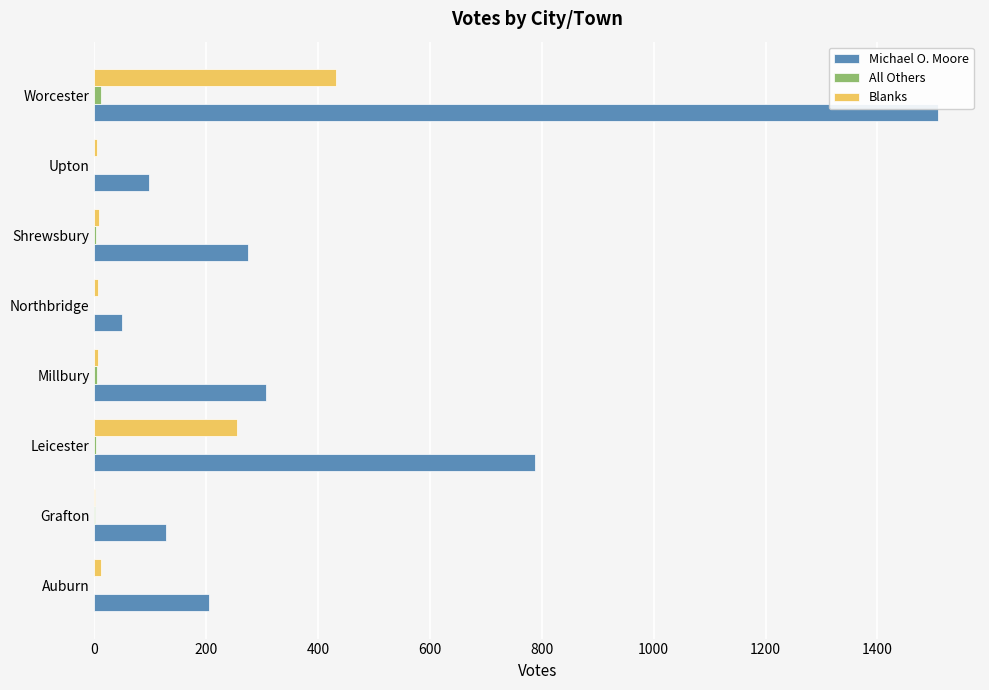

What is the sum of all Michael O. Moore values?

3354